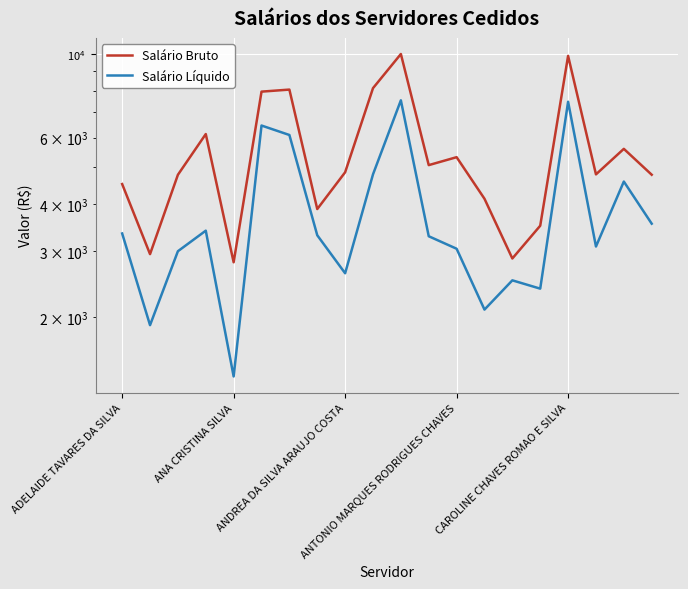

Which series has the largest range (max minus min)?

Salário Bruto